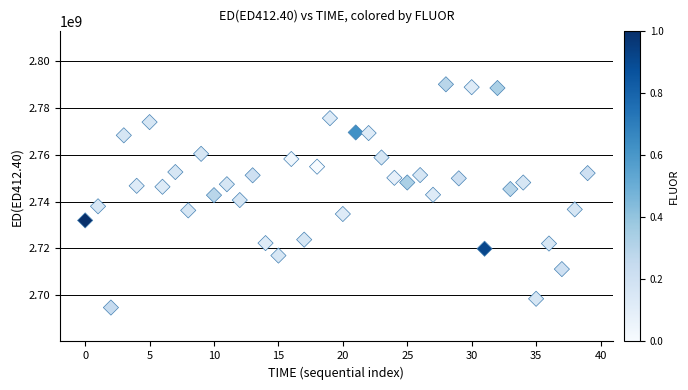

What is the range of Y values (max minus min)?

95394396